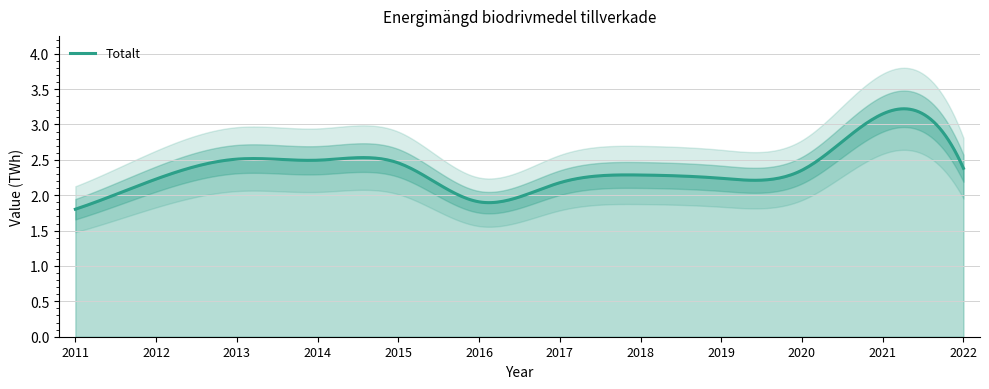

What is the change in value from 2019 to 2020?

+0.1